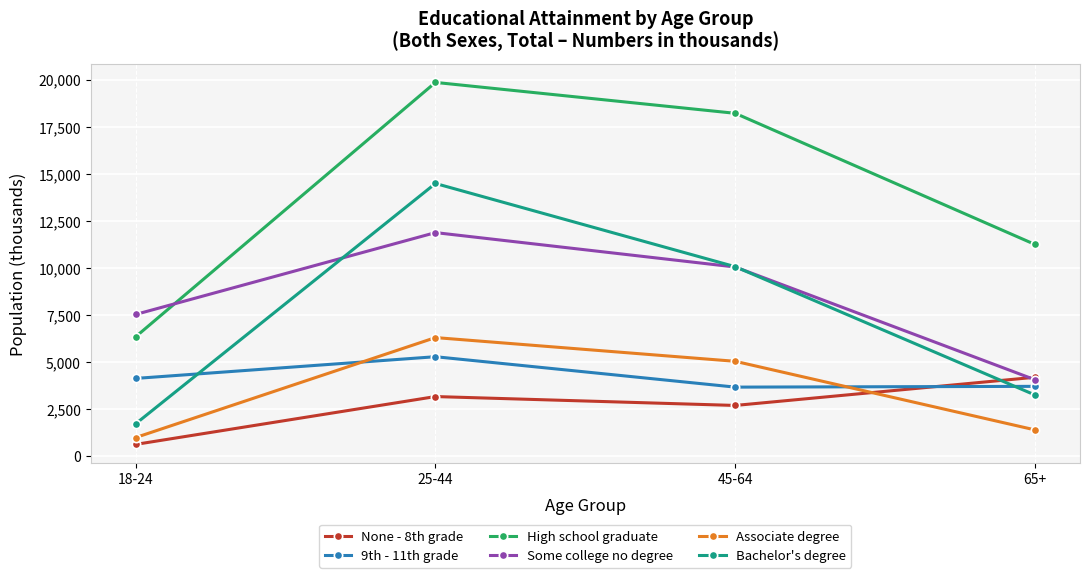

What position from the left is 18-24?

1